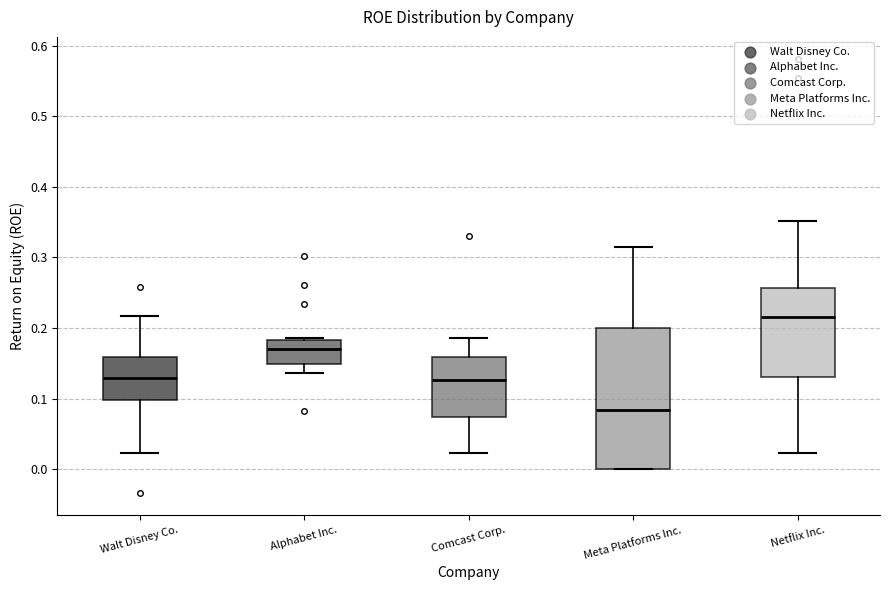

Comparing the boxes themselves (not the whiskers), which one is the tallest?

Meta Platforms Inc.